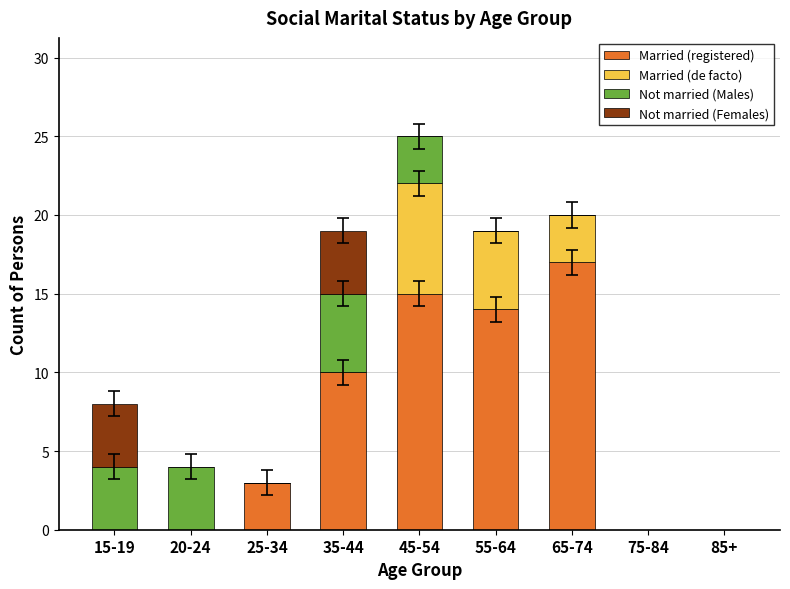

What is the maximum value for Married (registered)?

17